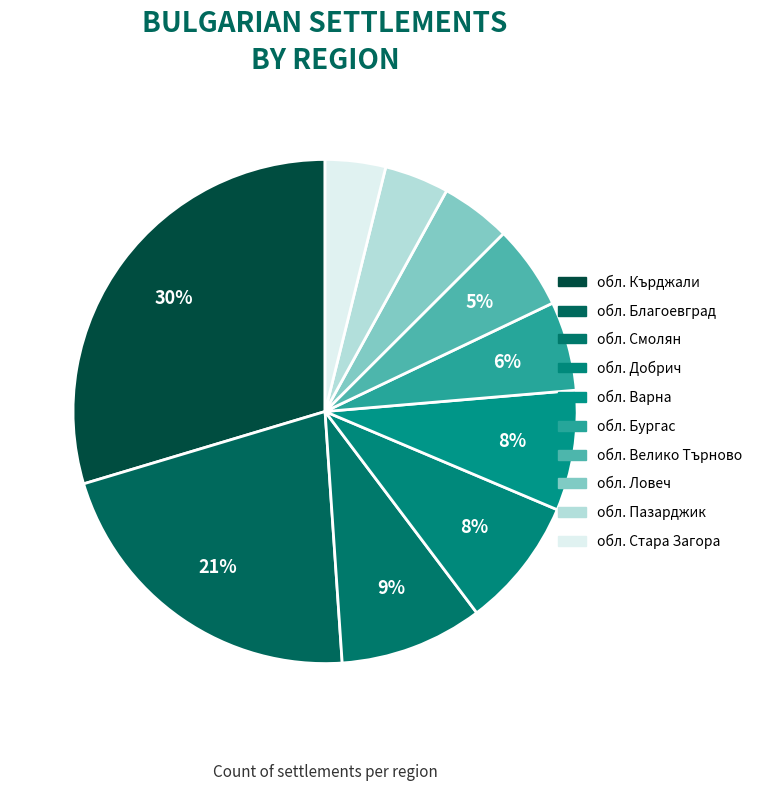

To the nearest percent, what portion does обл. Ловеч represent?

5%